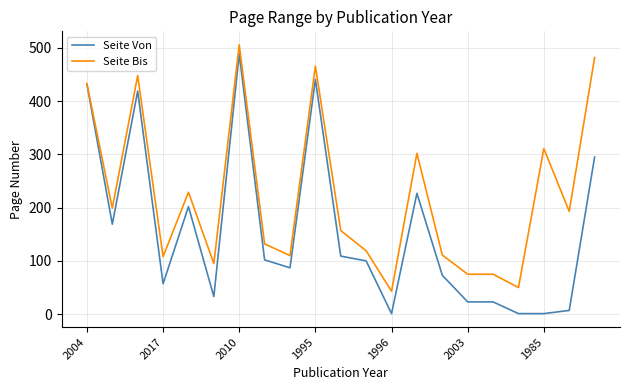

What is the greatest value displayed?

506